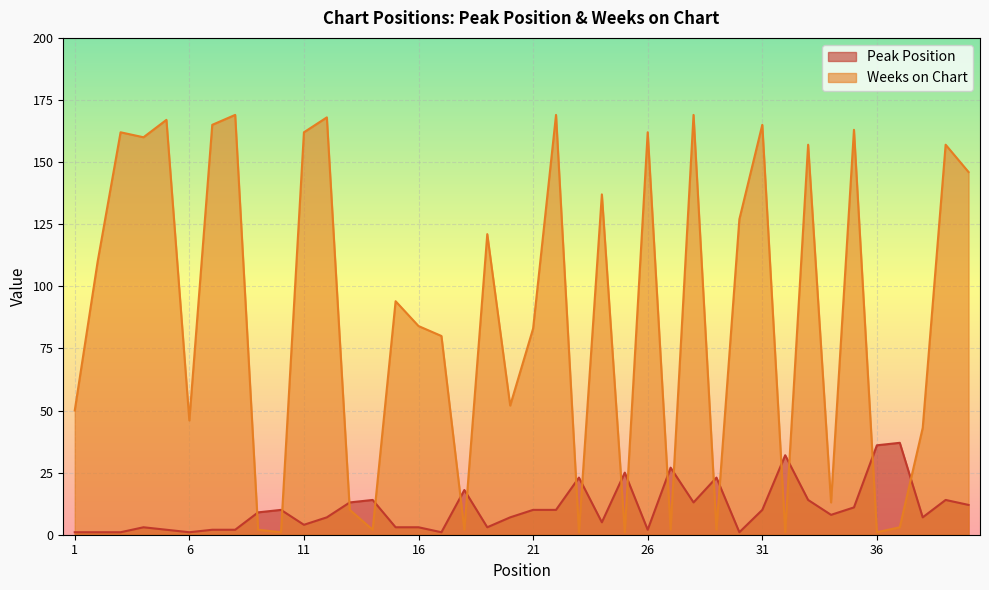

What is the minimum value shown in the chart?

1